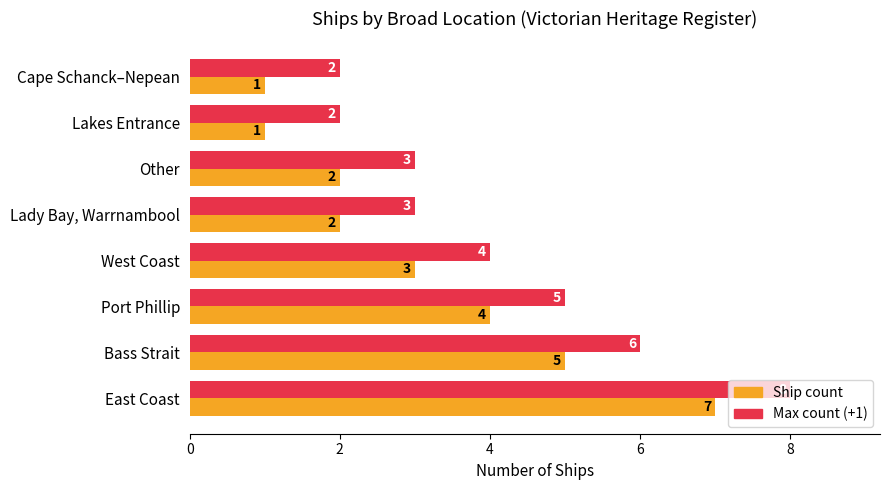

What is the total value across all series at Lakes Entrance?

3